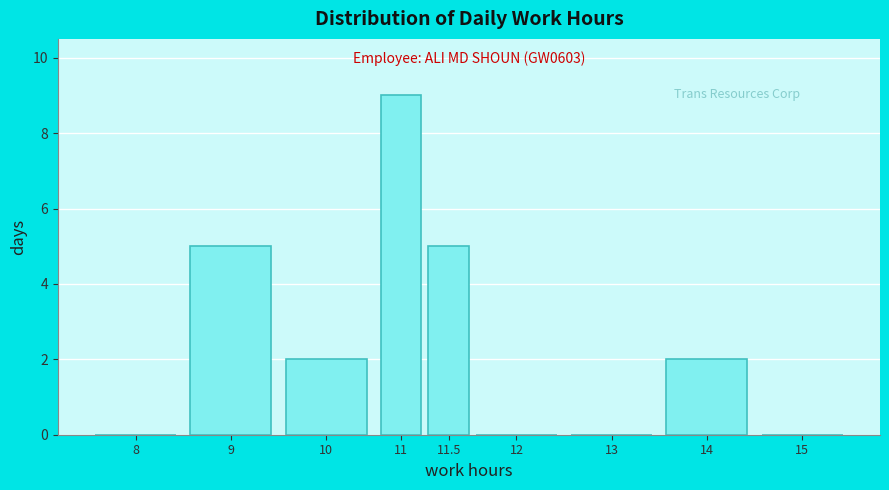

Reading left to right, list all the values displayed in this chart.

8=0	9=5	10=2	11=9	11.5=5	12=0	13=0	14=2	15=0